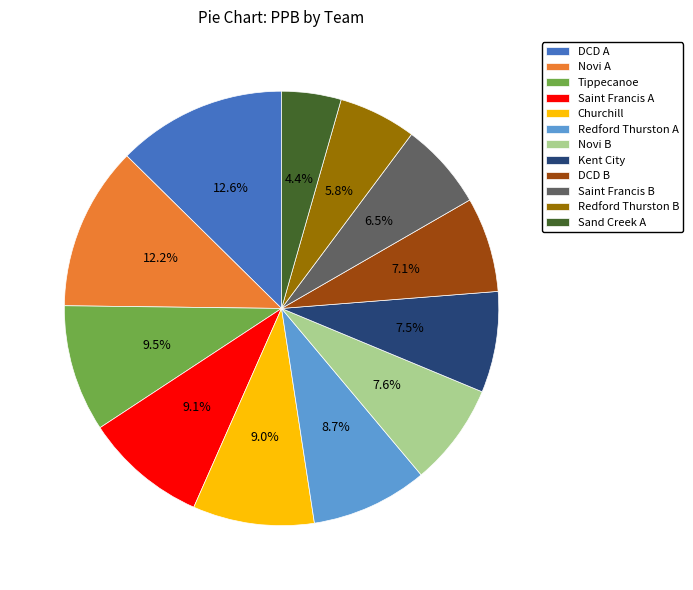

Between DCD B and Redford Thurston B, which is larger?

DCD B